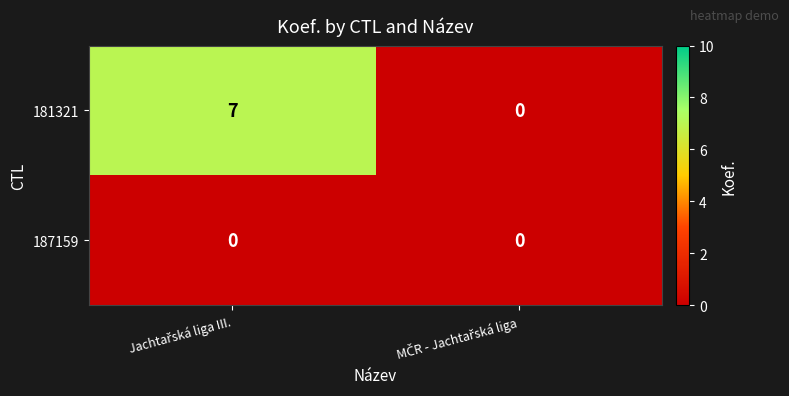

Which series has the largest total across all categories?

181321